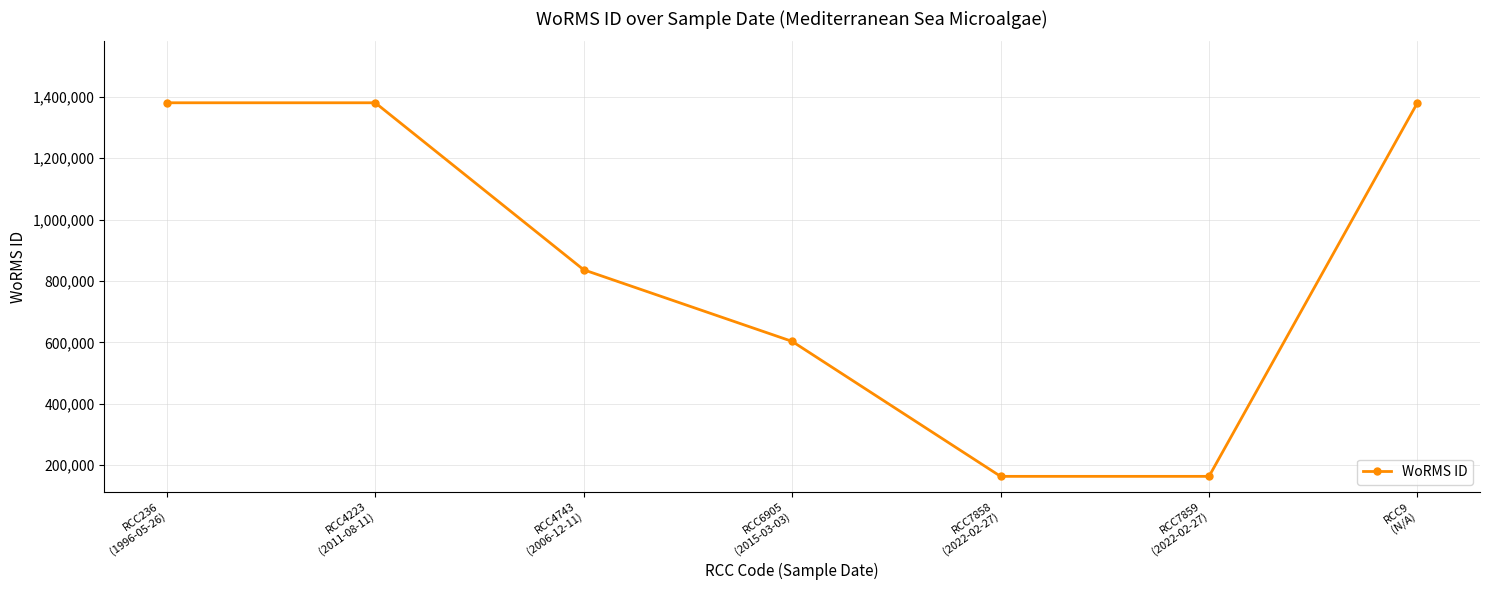

What is the greatest value displayed?

1380402